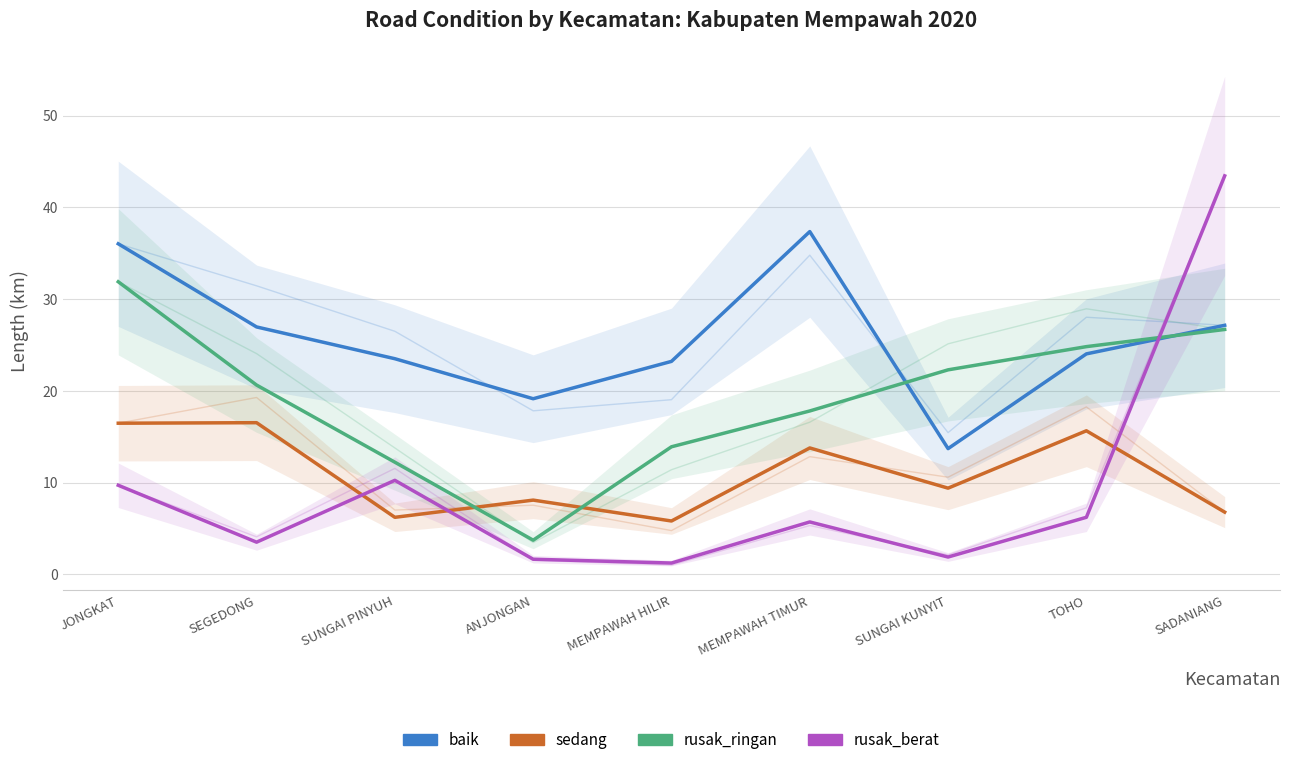

At how many categories does at least one series exceed 30?

3